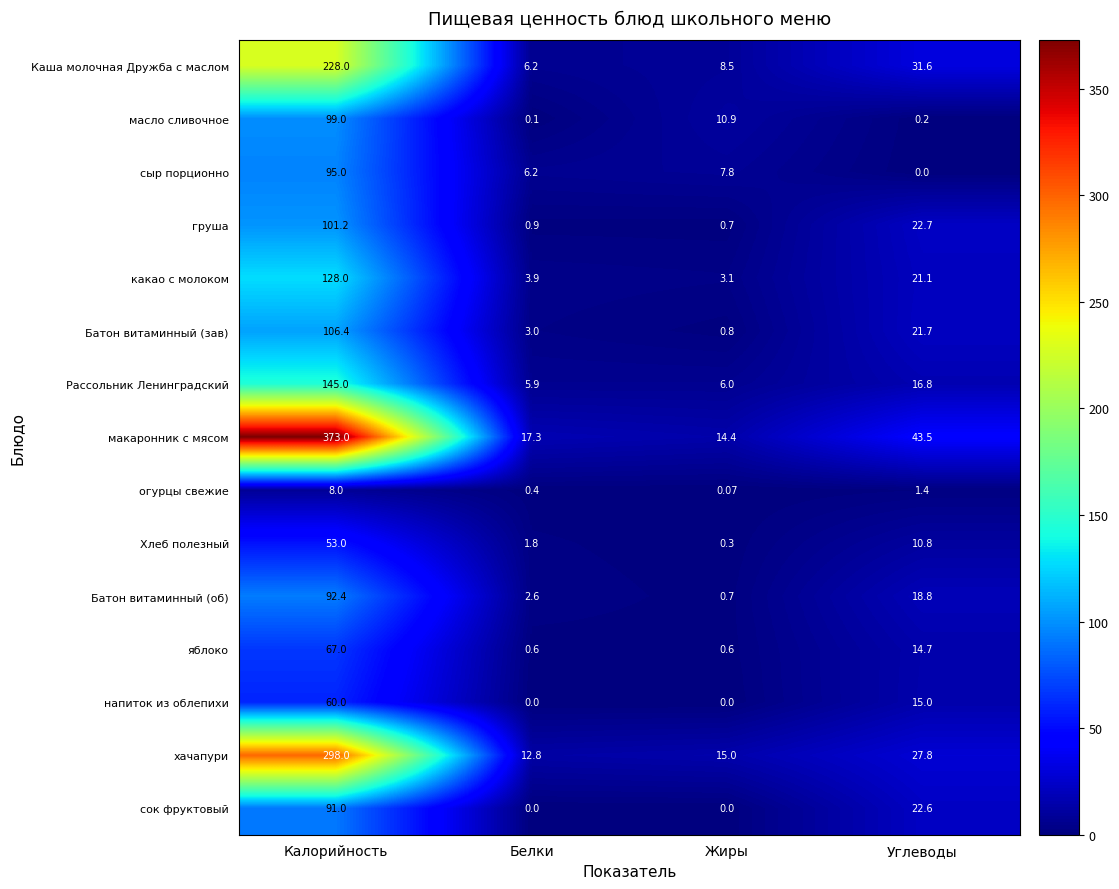

How many values in the сок фруктовый series exceed 22?

2